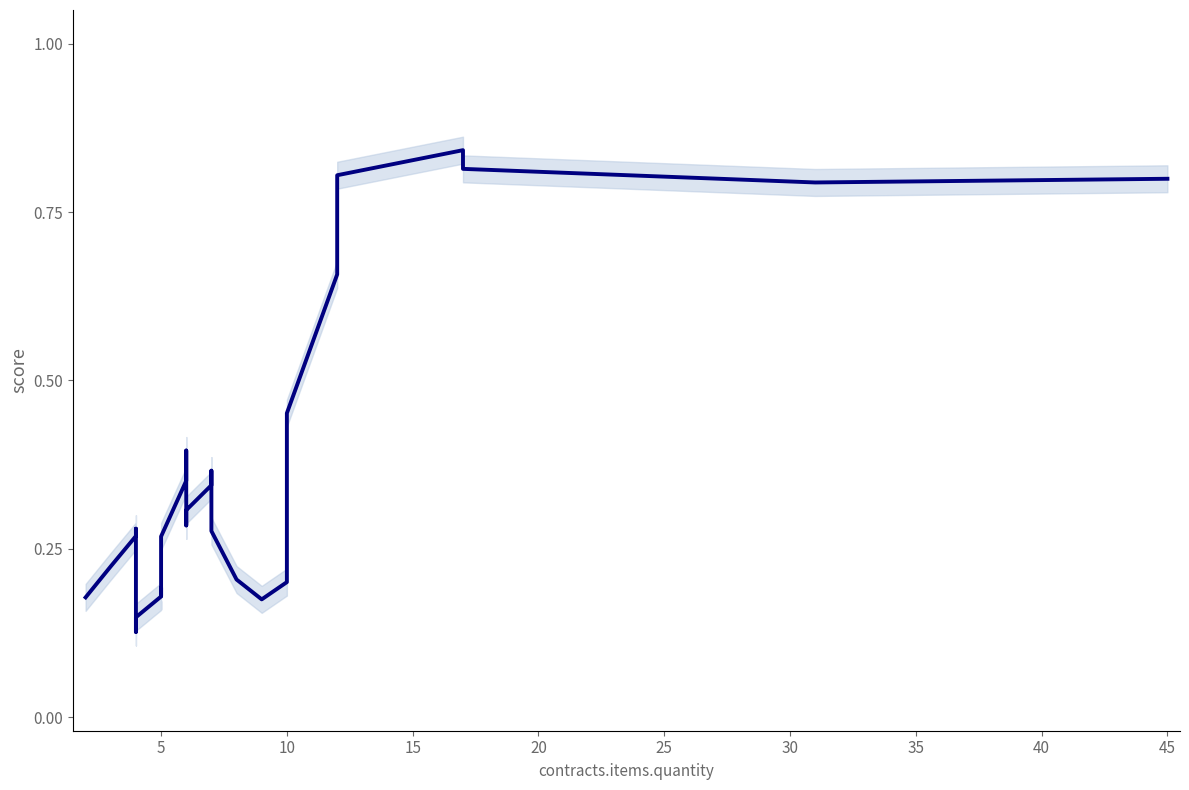

What is the value of the 36th point from the left?

0.2